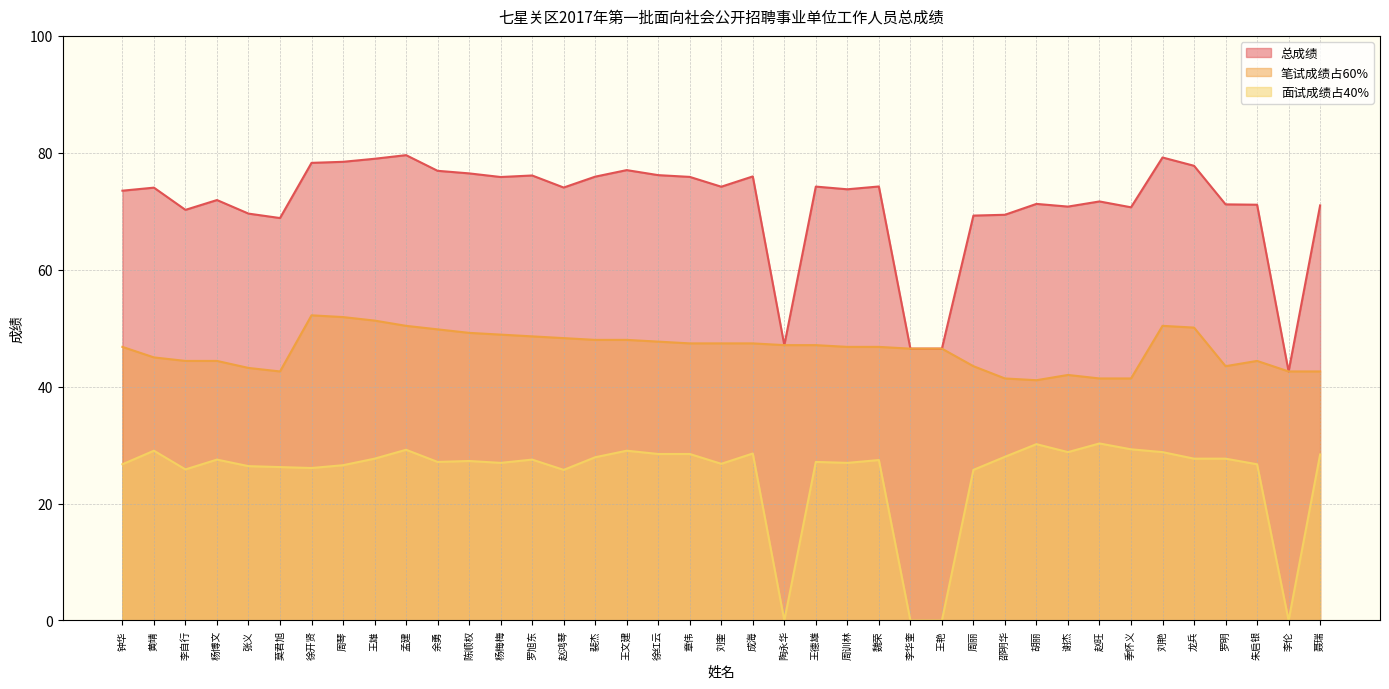

How many data points in 总成绩 are above 74?

20